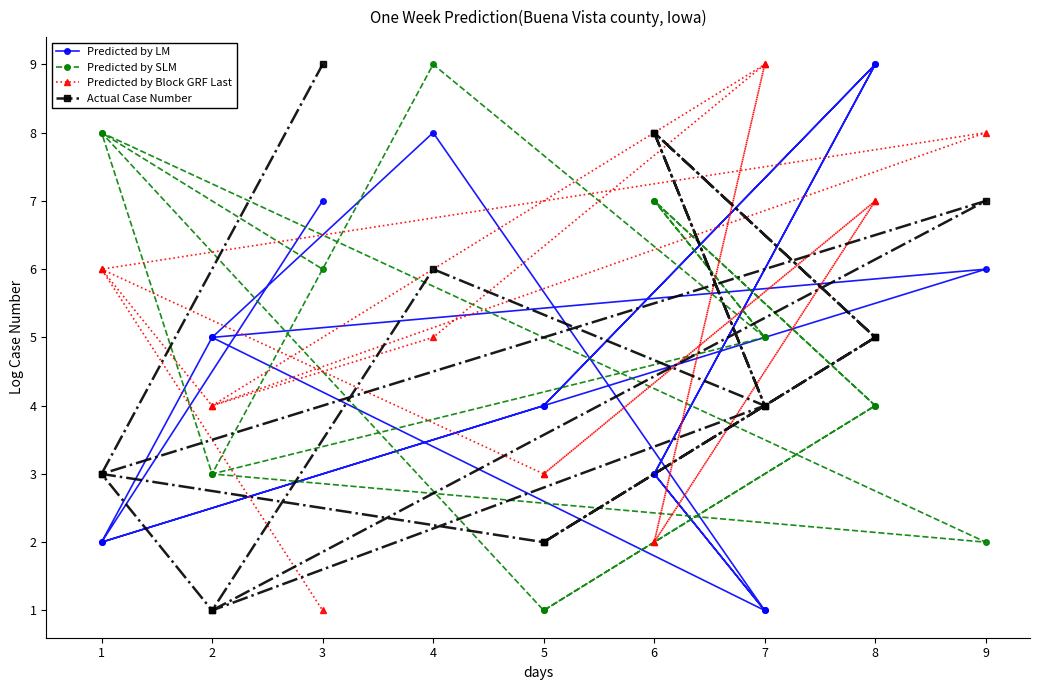

Rank the series by their maximum value, from highest to lowest.

Predicted by LM, Predicted by SLM, Predicted by Block GRF Last, Actual Case Number